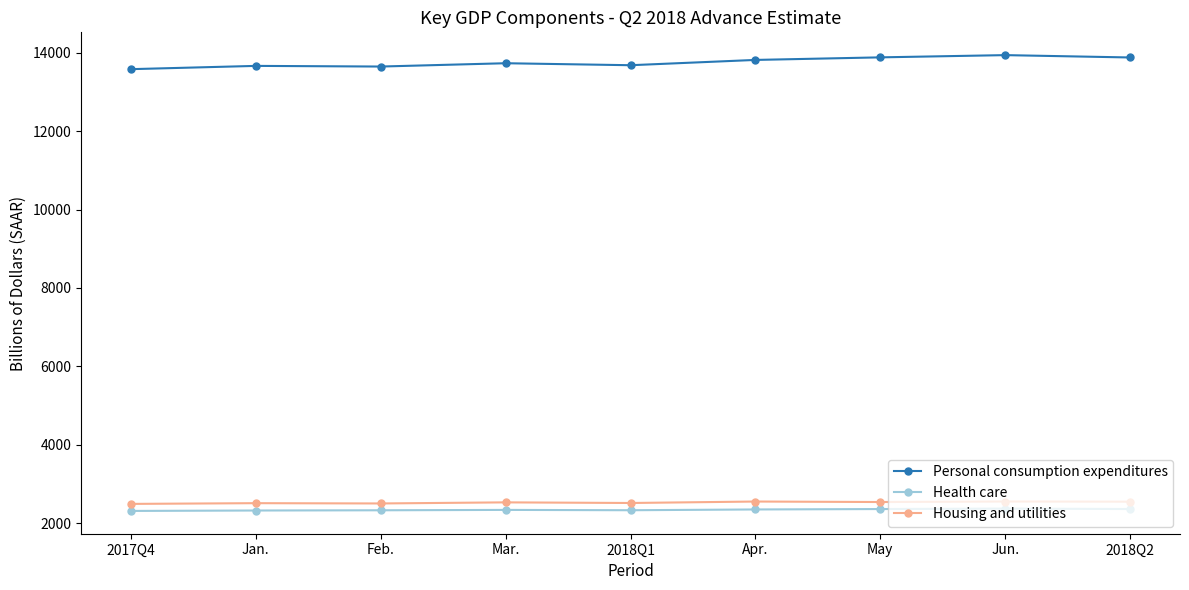

What is the average value of the Health care series?

2342.6